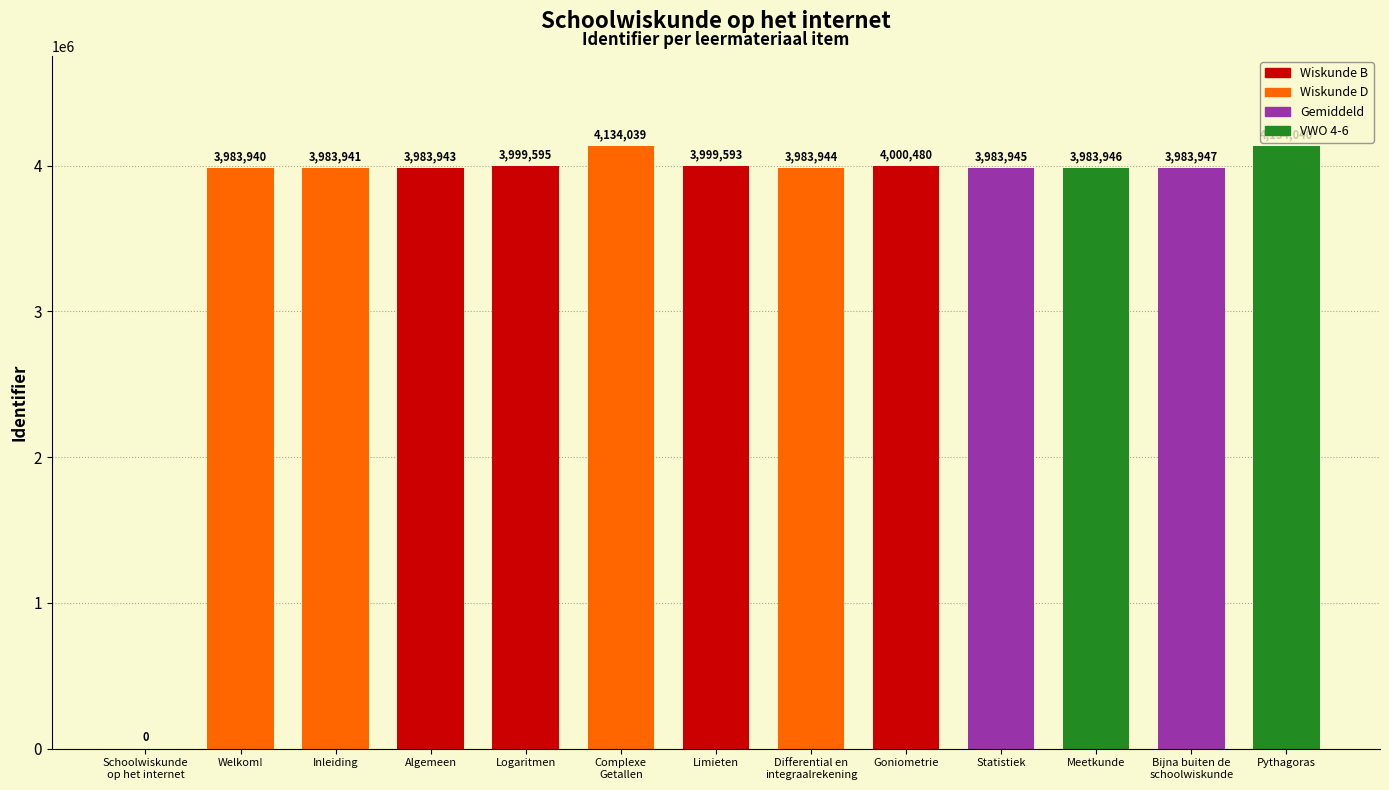

What is the sum of all values?

48155353